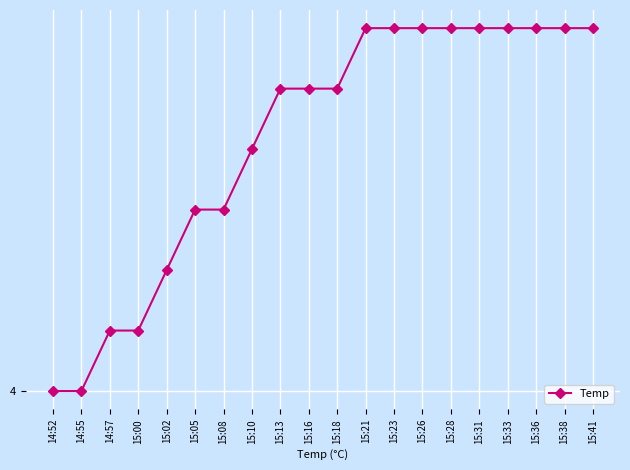

True or false: the data has more than 1 interior local peaks.

False